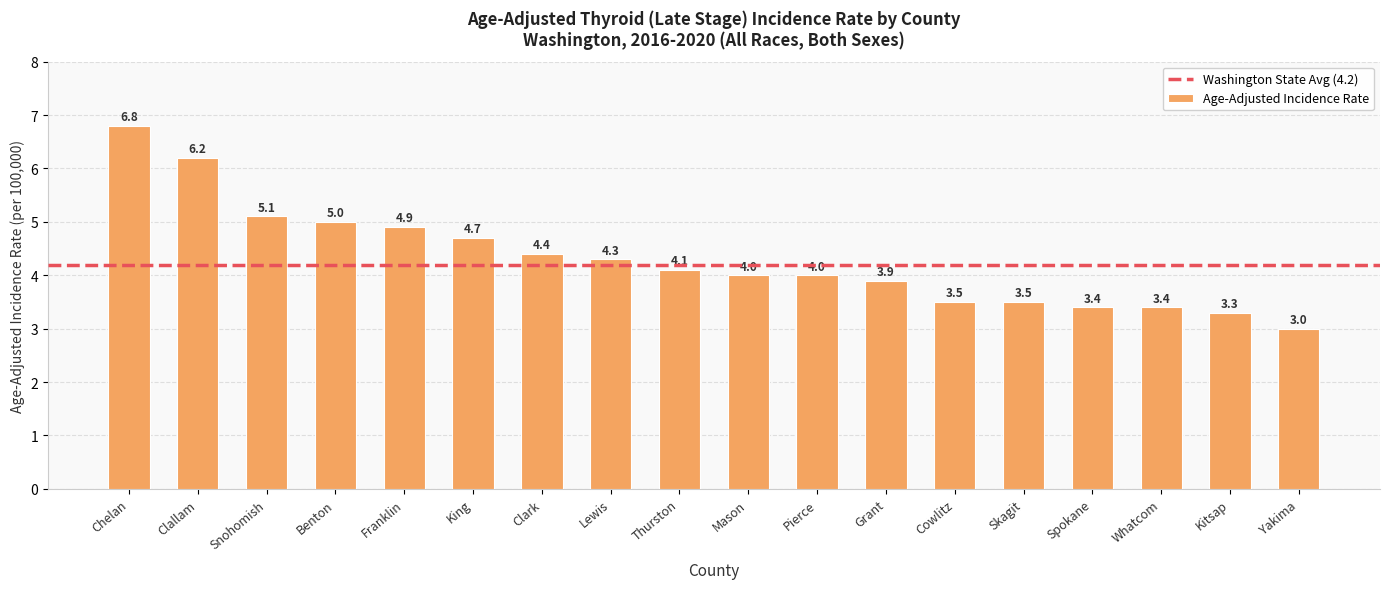

What is the ratio of the value at Pierce to the value at Kitsap?

1.2